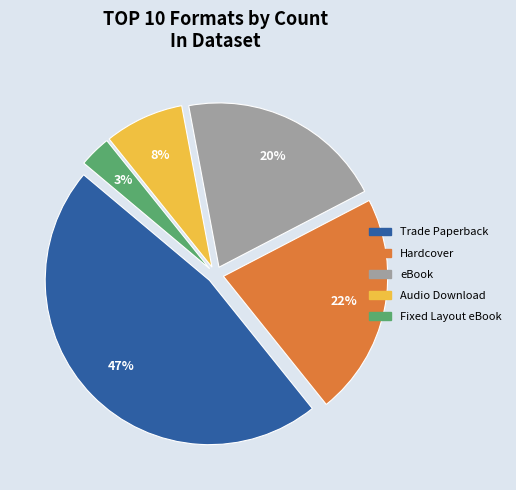

The Audio Download slice represents 8% of the pie. True or false?

True